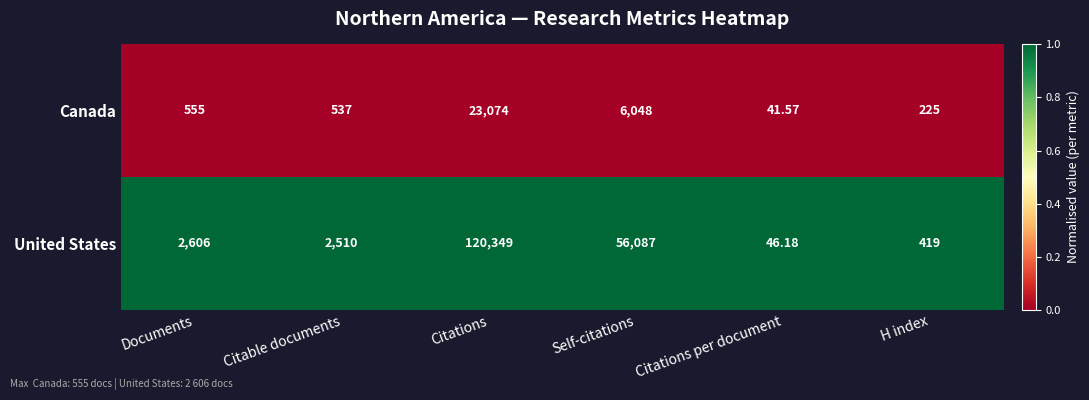

List the series in order of their peak value, highest first.

United States, Canada